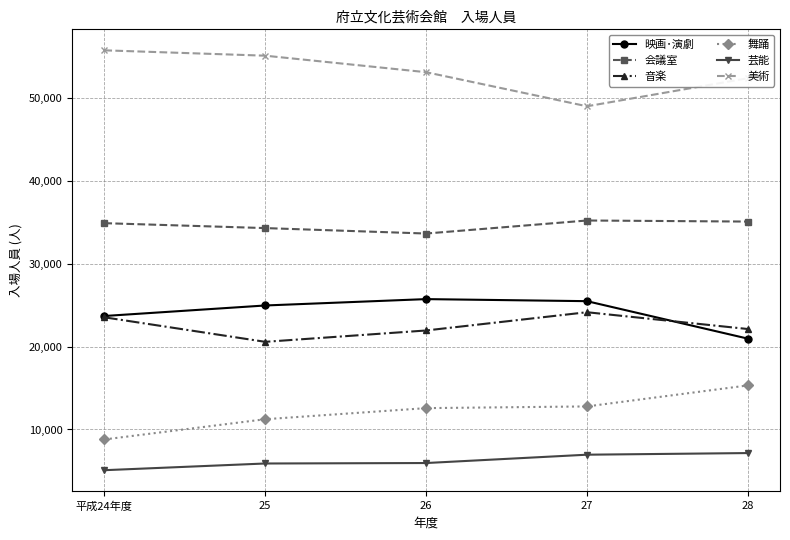

What is the label of the 5th point from the right?

平成24年度